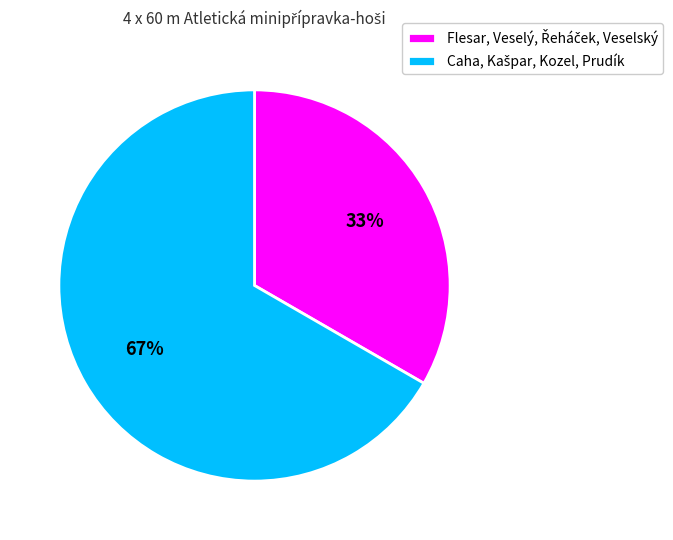

To the nearest percent, what is the average slice percentage?

50%